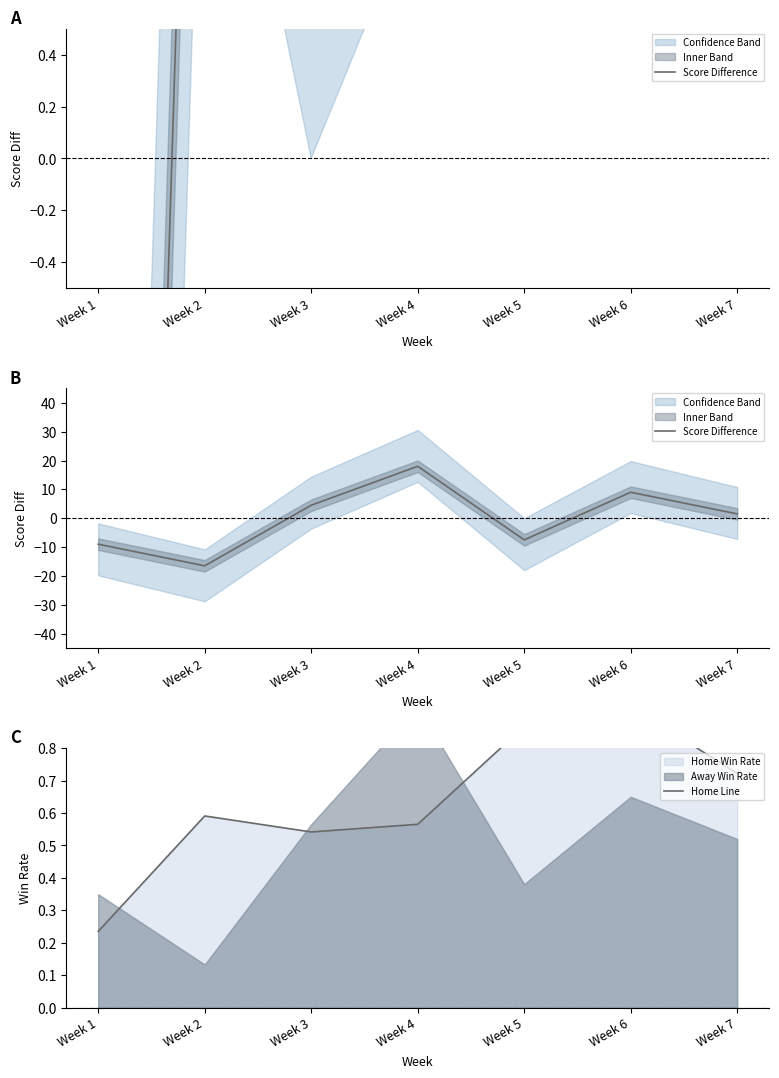

After their last crossing, which series has the higher values: Home Line or Score Difference?

Score Difference